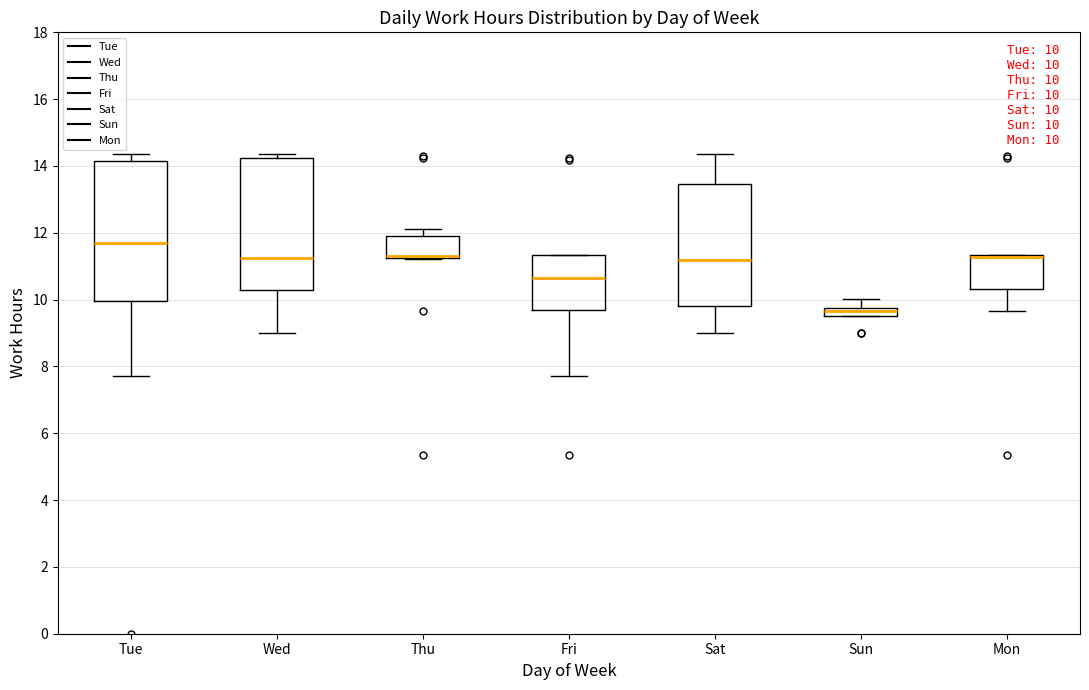

Which box is the tallest, from its lower edge to its upper edge?

Tue